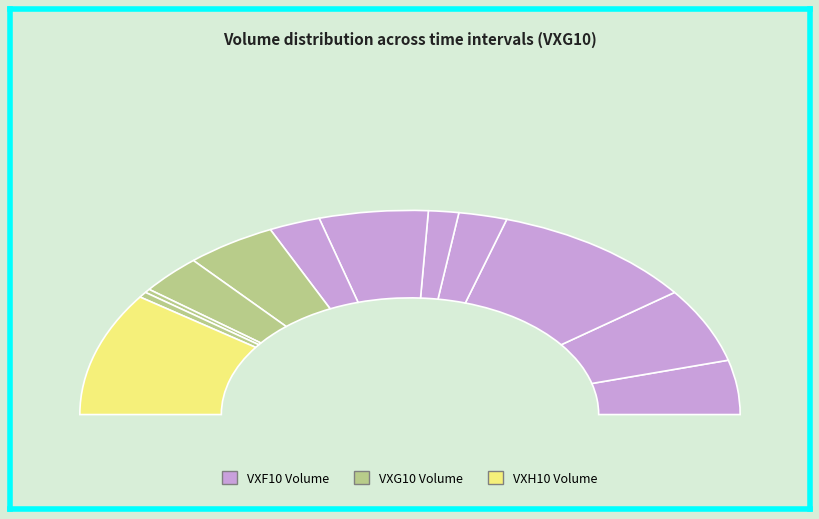

Which slice is the smallest?

10:20